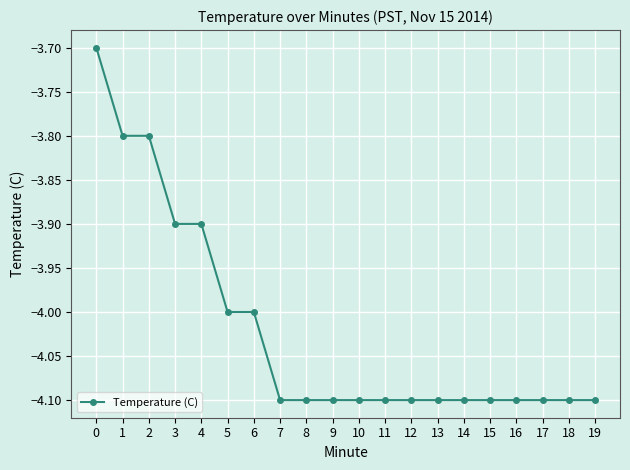

How many lines are shown in the chart?

1